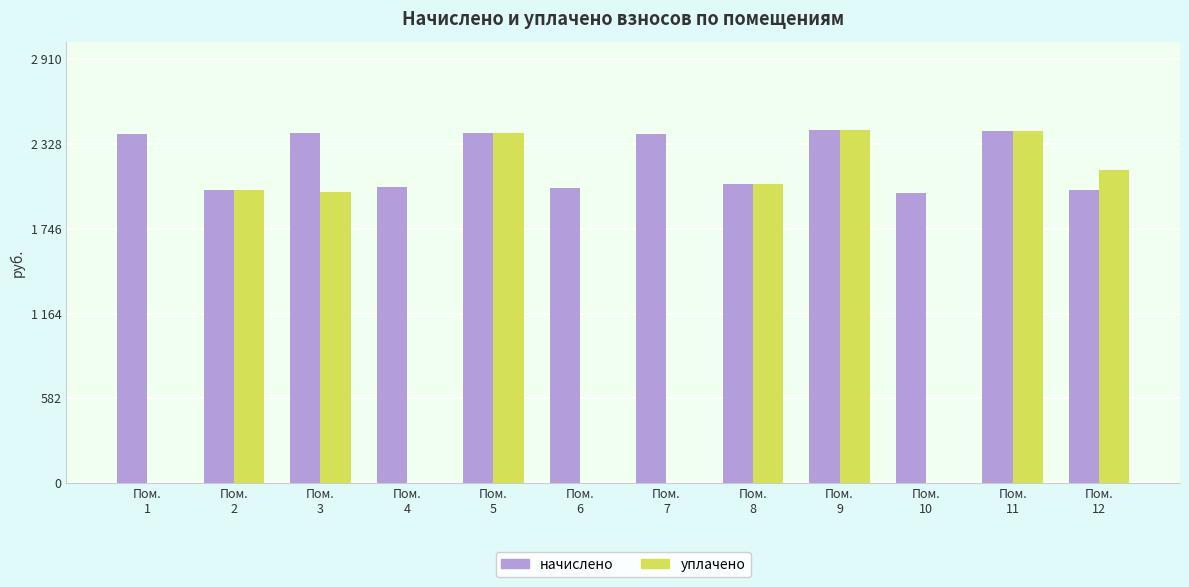

What are all the series names shown in the legend?

начислено, уплачено